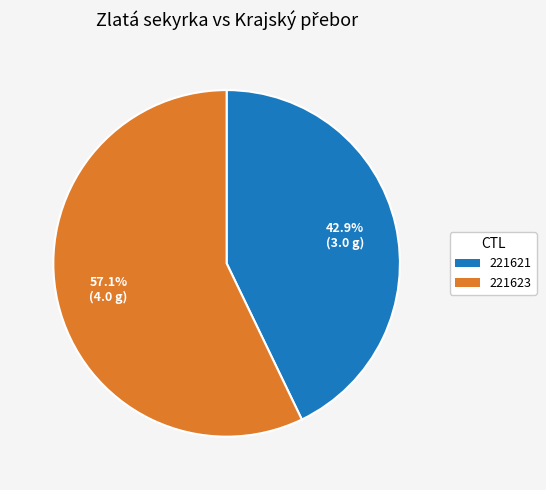

Is there any slice that represents more than half of the pie?

Yes